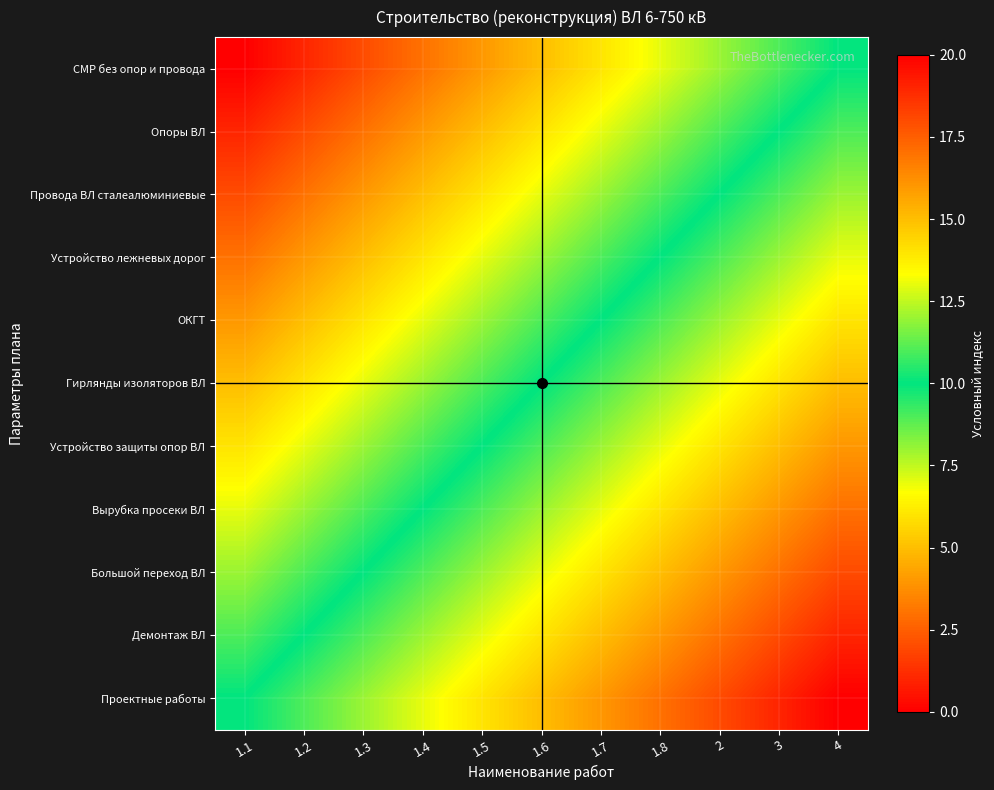

Rank the series by their maximum value, from highest to lowest.

Проектные работы, Демонтаж ВЛ, Большой переход ВЛ, Вырубка просеки ВЛ, Устройство защиты опор ВЛ, Гирлянды изоляторов ВЛ, ОКГТ, Устройство лежневых дорог, Провода ВЛ сталеалюминиевые, Опоры ВЛ, СМР без опор и провода